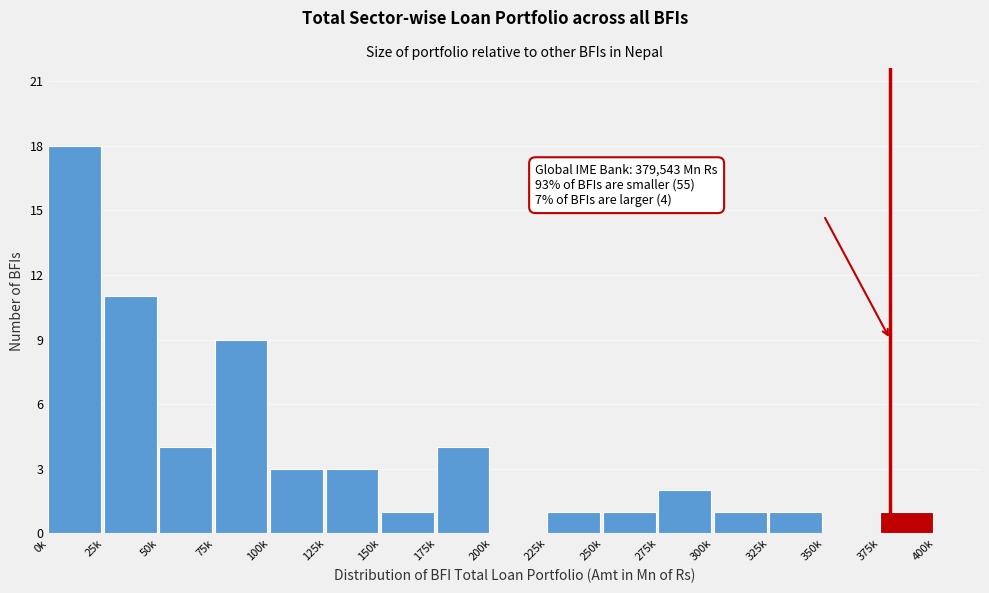

Reading left to right, list all the values displayed in this chart.

0k=18	25k=11	50k=4	75k=9	100k=3	125k=3	150k=1	175k=4	200k=0	225k=1	250k=1	275k=2	300k=1	325k=1	350k=0	375k=1